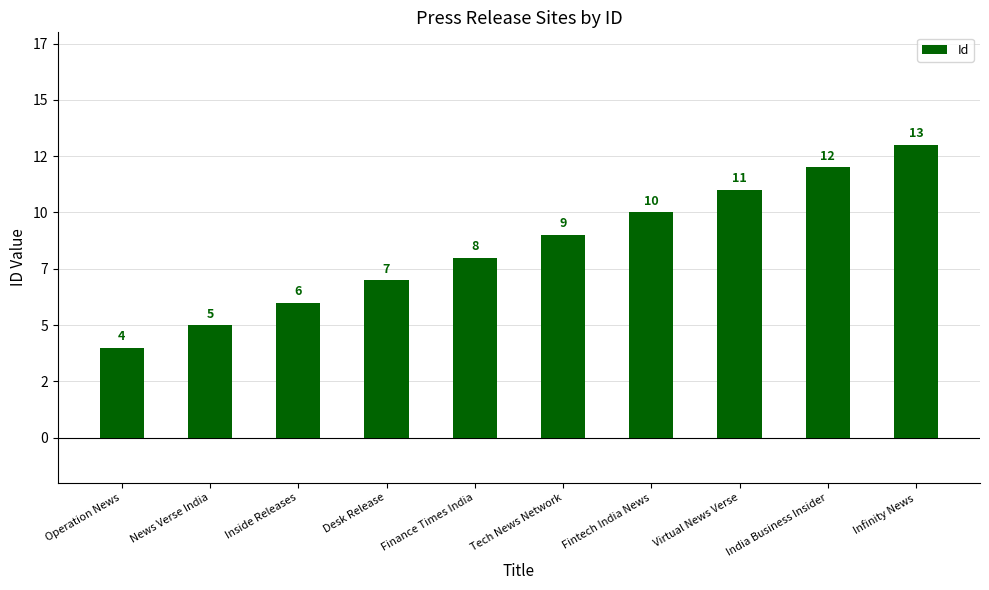

What is the label of the 5th bar from the right?

Tech News Network